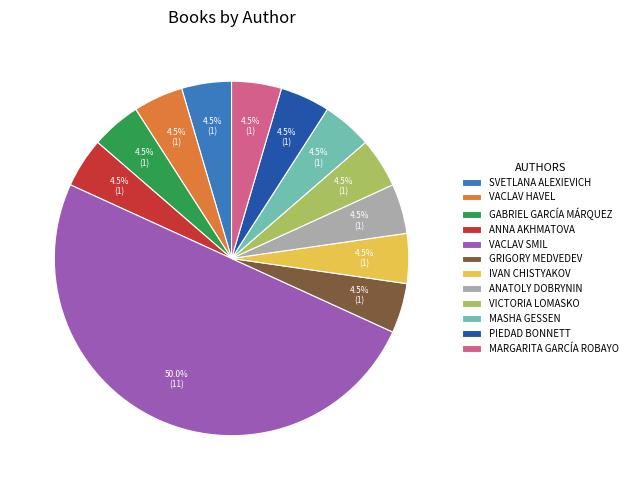

Which slice is the largest?

VACLAV SMIL